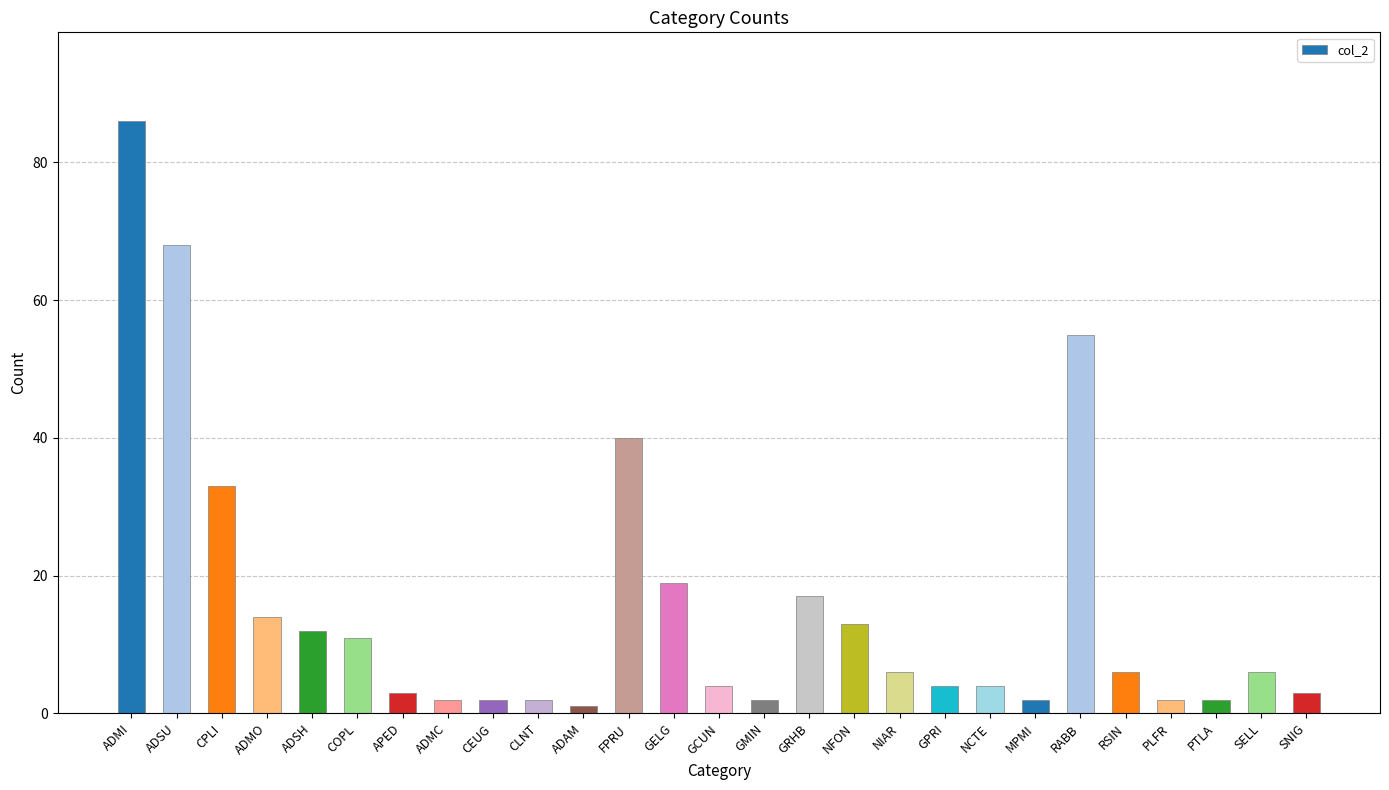

What is the change in value from CPLI to NCTE?

-29